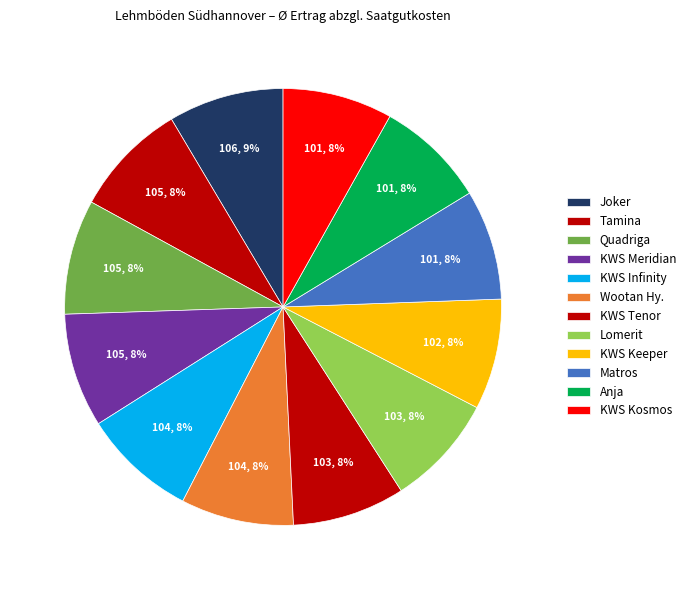

How many slices are in this pie chart?

12